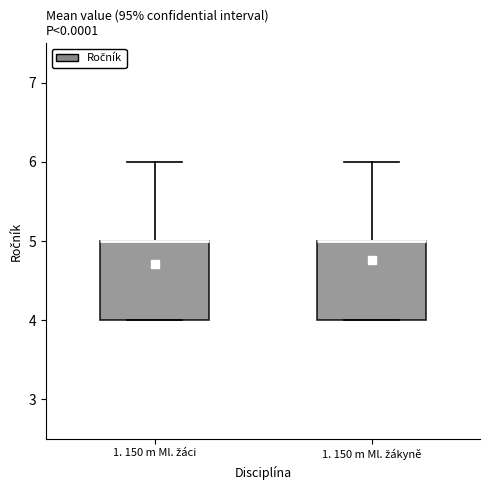

Where is the upper edge of the box for 1. 150 m Ml. žákyně on the y-axis? The values are not printed on the chart, so give them approximately, as read against the axis.

5